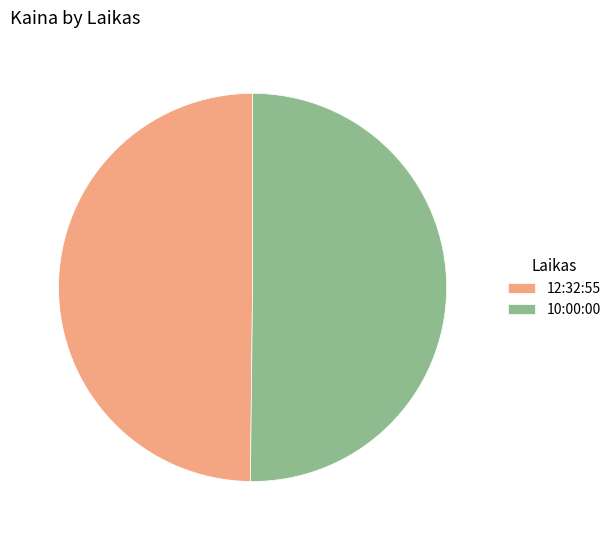

Combined, do 10:00:00 and 12:32:55 account for over 50%?

Yes